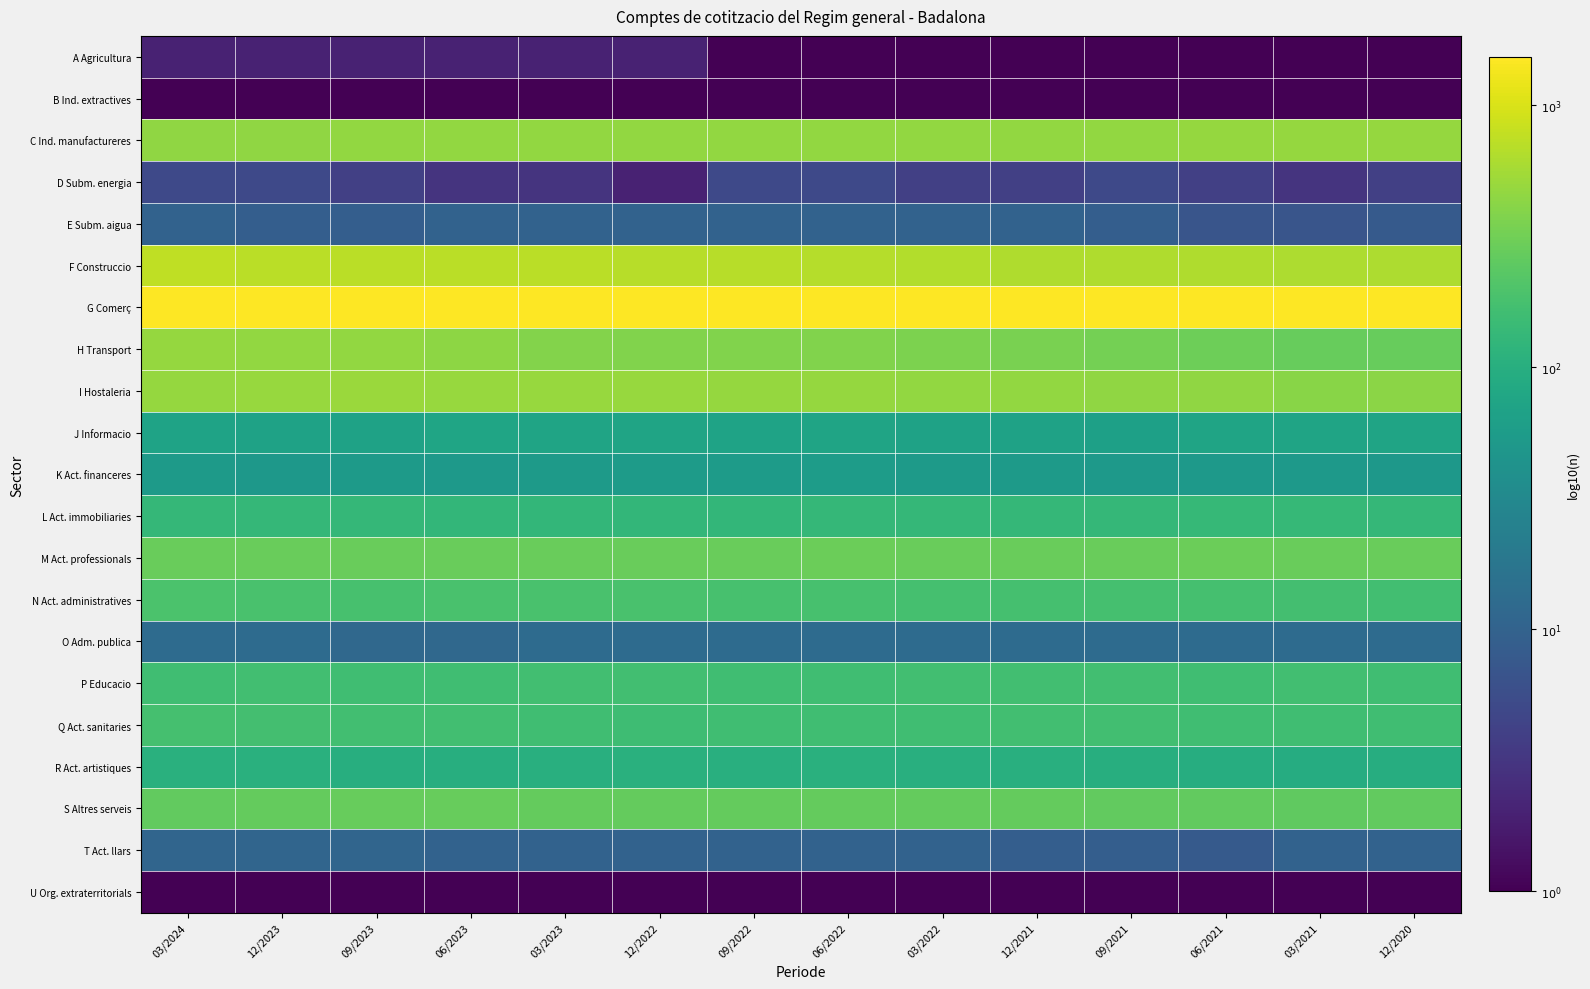

Reading left to right, list all the values displayed in this chart.

A Agricultura: 03/2024=0.3	12/2023=0.3	09/2023=0.3	06/2023=0.3	03/2023=0.3	12/2022=0.3	09/2022=0.0	06/2022=0.0	03/2022=0.0	12/2021=0.0	09/2021=0.0	06/2021=0.0	03/2021=0.0	12/2020=0.0
B Ind. extractives: 03/2024=0.0	12/2023=0.0	09/2023=0.0	06/2023=0.0	03/2023=0.0	12/2022=0.0	09/2022=0.0	06/2022=0.0	03/2022=0.0	12/2021=0.0	09/2021=0.0	06/2021=0.0	03/2021=0.0	12/2020=0.0
C Ind. manufactureres: 03/2024=2.7	12/2023=2.7	09/2023=2.7	06/2023=2.7	03/2023=2.7	12/2022=2.7	09/2022=2.7	06/2022=2.7	03/2022=2.7	12/2021=2.7	09/2021=2.7	06/2021=2.7	03/2021=2.7	12/2020=2.7
D Subm. energia: 03/2024=0.7	12/2023=0.7	09/2023=0.6	06/2023=0.5	03/2023=0.5	12/2022=0.3	09/2022=0.7	06/2022=0.7	03/2022=0.6	12/2021=0.6	09/2021=0.7	06/2021=0.6	03/2021=0.5	12/2020=0.6
E Subm. aigua: 03/2024=1.0	12/2023=1.0	09/2023=1.0	06/2023=1.0	03/2023=1.0	12/2022=1.0	09/2022=1.0	06/2022=1.0	03/2022=1.0	12/2021=1.0	09/2021=1.0	06/2021=0.8	03/2021=0.8	12/2020=0.9
F Construccio: 03/2024=2.9	12/2023=2.9	09/2023=2.8	06/2023=2.8	03/2023=2.8	12/2022=2.8	09/2022=2.8	06/2022=2.8	03/2022=2.8	12/2021=2.8	09/2021=2.8	06/2021=2.8	03/2021=2.8	12/2020=2.8
G Comerç: 03/2024=3.2	12/2023=3.2	09/2023=3.2	06/2023=3.2	03/2023=3.2	12/2022=3.2	09/2022=3.2	06/2022=3.2	03/2022=3.2	12/2021=3.2	09/2021=3.2	06/2021=3.2	03/2021=3.2	12/2020=3.2
H Transport: 03/2024=2.7	12/2023=2.7	09/2023=2.7	06/2023=2.6	03/2023=2.6	12/2022=2.6	09/2022=2.6	06/2022=2.6	03/2022=2.5	12/2021=2.5	09/2021=2.5	06/2021=2.5	03/2021=2.4	12/2020=2.4
I Hostaleria: 03/2024=2.7	12/2023=2.7	09/2023=2.7	06/2023=2.7	03/2023=2.7	12/2022=2.7	09/2022=2.7	06/2022=2.7	03/2022=2.7	12/2021=2.7	09/2021=2.7	06/2021=2.7	03/2021=2.6	12/2020=2.6
J Informacio: 03/2024=1.8	12/2023=1.8	09/2023=1.8	06/2023=1.9	03/2023=1.9	12/2022=1.9	09/2022=1.8	06/2022=1.9	03/2022=1.8	12/2021=1.8	09/2021=1.8	06/2021=1.9	03/2021=1.9	12/2020=1.9
K Act. financeres: 03/2024=1.7	12/2023=1.7	09/2023=1.7	06/2023=1.7	03/2023=1.7	12/2022=1.7	09/2022=1.7	06/2022=1.8	03/2022=1.7	12/2021=1.7	09/2021=1.7	06/2021=1.7	03/2021=1.7	12/2020=1.7
L Act. immobiliaries: 03/2024=2.1	12/2023=2.1	09/2023=2.1	06/2023=2.1	03/2023=2.1	12/2022=2.1	09/2022=2.1	06/2022=2.1	03/2022=2.1	12/2021=2.1	09/2021=2.1	06/2021=2.1	03/2021=2.1	12/2020=2.1
M Act. professionals: 03/2024=2.5	12/2023=2.5	09/2023=2.5	06/2023=2.5	03/2023=2.5	12/2022=2.5	09/2022=2.5	06/2022=2.5	03/2022=2.5	12/2021=2.5	09/2021=2.5	06/2021=2.5	03/2021=2.5	12/2020=2.5
N Act. administratives: 03/2024=2.3	12/2023=2.3	09/2023=2.3	06/2023=2.3	03/2023=2.3	12/2022=2.3	09/2022=2.3	06/2022=2.3	03/2022=2.2	12/2021=2.2	09/2021=2.2	06/2021=2.2	03/2021=2.2	12/2020=2.2
O Adm. publica: 03/2024=1.1	12/2023=1.1	09/2023=1.1	06/2023=1.1	03/2023=1.1	12/2022=1.1	09/2022=1.1	06/2022=1.1	03/2022=1.1	12/2021=1.1	09/2021=1.1	06/2021=1.1	03/2021=1.1	12/2020=1.1
P Educacio: 03/2024=2.2	12/2023=2.2	09/2023=2.2	06/2023=2.2	03/2023=2.2	12/2022=2.2	09/2022=2.2	06/2022=2.2	03/2022=2.2	12/2021=2.2	09/2021=2.2	06/2021=2.2	03/2021=2.2	12/2020=2.2
Q Act. sanitaries: 03/2024=2.2	12/2023=2.2	09/2023=2.2	06/2023=2.2	03/2023=2.2	12/2022=2.2	09/2022=2.2	06/2022=2.2	03/2022=2.2	12/2021=2.2	09/2021=2.2	06/2021=2.2	03/2021=2.2	12/2020=2.2
R Act. artistiques: 03/2024=2.0	12/2023=2.0	09/2023=2.0	06/2023=2.0	03/2023=2.0	12/2022=2.0	09/2022=2.0	06/2022=2.0	03/2022=2.0	12/2021=2.0	09/2021=2.0	06/2021=2.0	03/2021=2.0	12/2020=2.0
S Altres serveis: 03/2024=2.4	12/2023=2.4	09/2023=2.4	06/2023=2.4	03/2023=2.4	12/2022=2.4	09/2022=2.4	06/2022=2.4	03/2022=2.4	12/2021=2.4	09/2021=2.4	06/2021=2.4	03/2021=2.4	12/2020=2.4
T Act. llars: 03/2024=1.0	12/2023=1.0	09/2023=1.0	06/2023=1.0	03/2023=1.0	12/2022=1.0	09/2022=1.0	06/2022=1.0	03/2022=1.0	12/2021=1.0	09/2021=1.0	06/2021=0.9	03/2021=1.0	12/2020=1.0
U Org. extraterritorials: 03/2024=0.0	12/2023=0.0	09/2023=0.0	06/2023=0.0	03/2023=0.0	12/2022=0.0	09/2022=0.0	06/2022=0.0	03/2022=0.0	12/2021=0.0	09/2021=0.0	06/2021=0.0	03/2021=0.0	12/2020=0.0